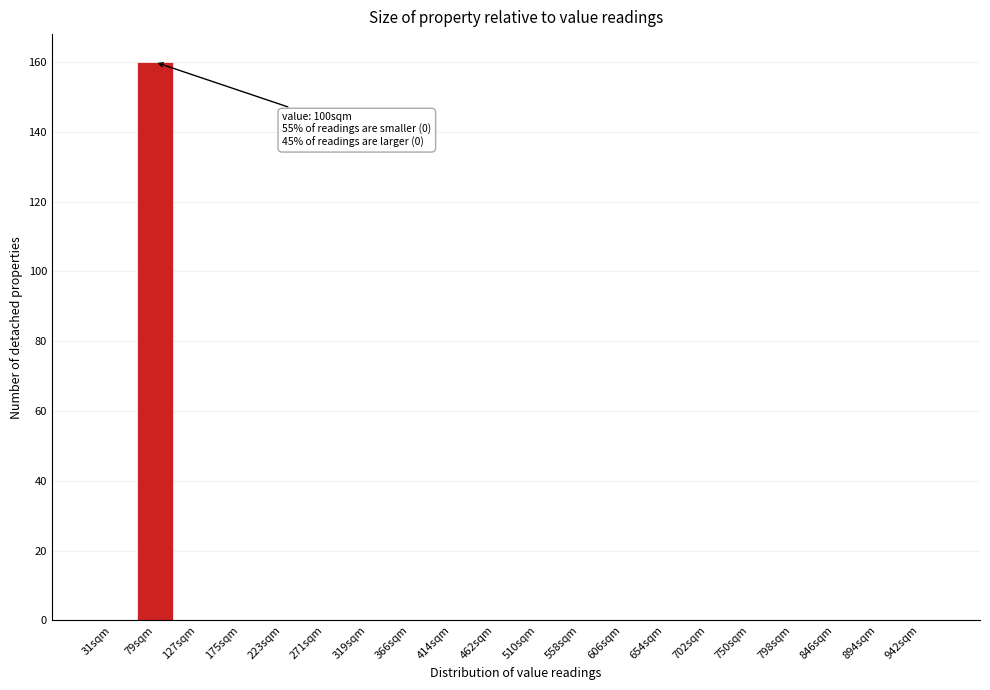

Reading right to left, transcribe all the data shown in this chart.

942sqm=0	894sqm=0	846sqm=0	798sqm=0	750sqm=0	702sqm=0	654sqm=0	606sqm=0	558sqm=0	510sqm=0	462sqm=0	414sqm=0	366sqm=0	319sqm=0	271sqm=0	223sqm=0	175sqm=0	127sqm=0	79sqm=160	31sqm=0